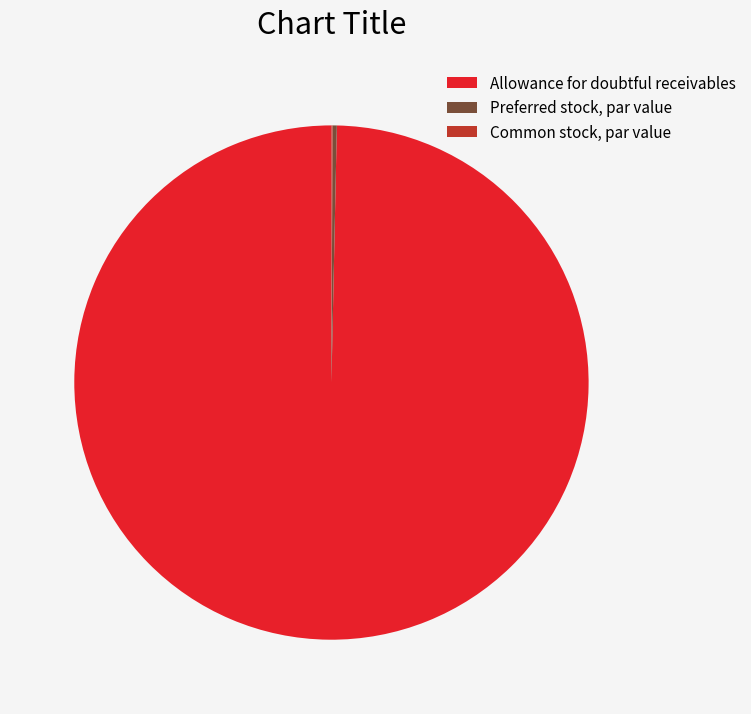

What is the largest slice in the pie chart?

Allowance for doubtful receivables